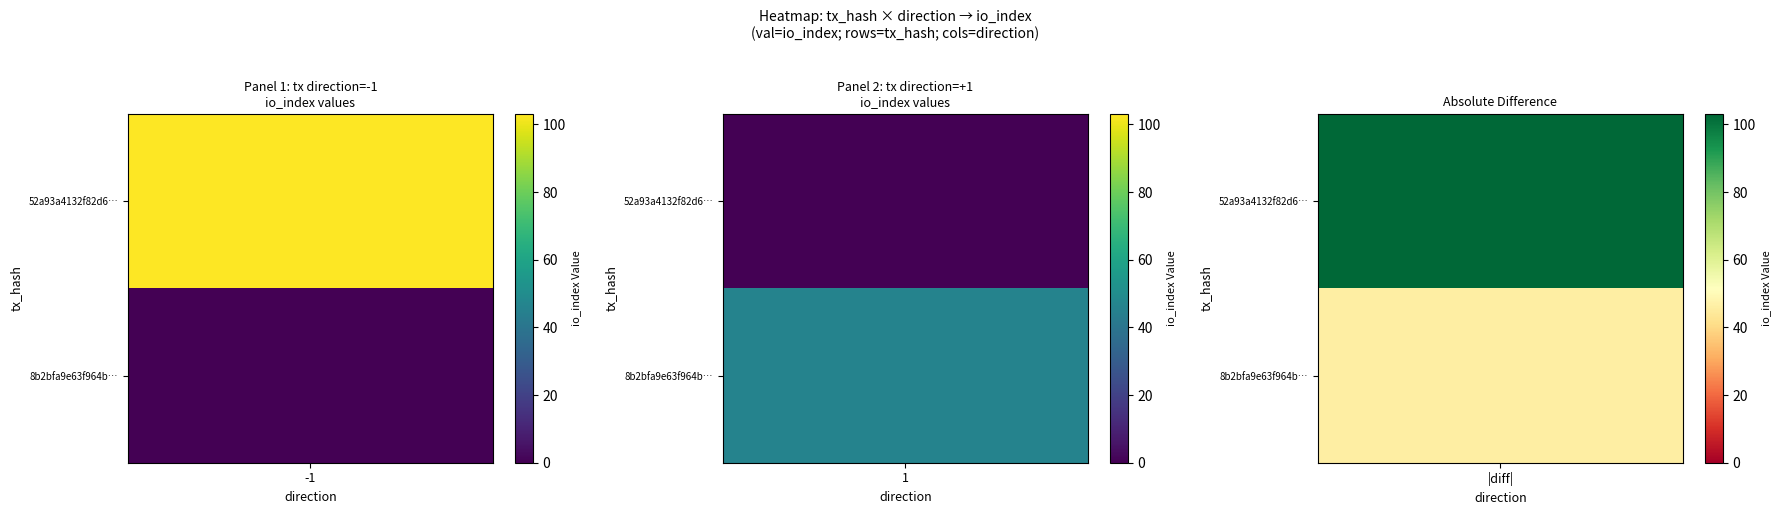

What is the highest value of the 52a93a4132f82d615953f51d4a39c7105a7ea19 series?

103